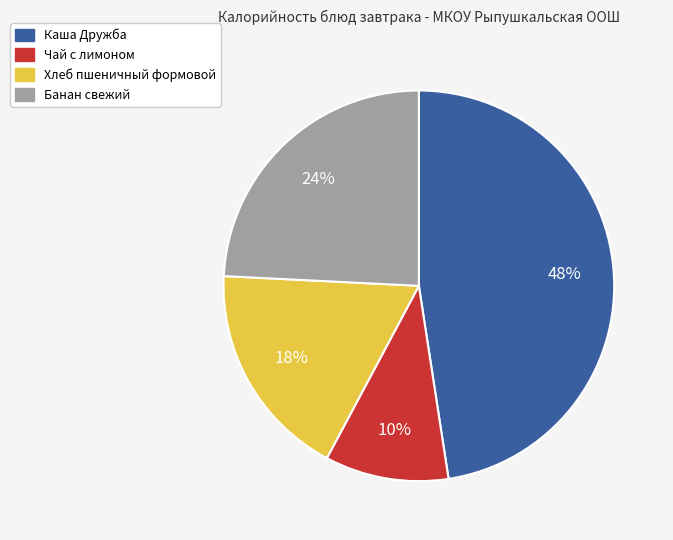

Between Чай с лимоном and Банан свежий, which is larger?

Банан свежий